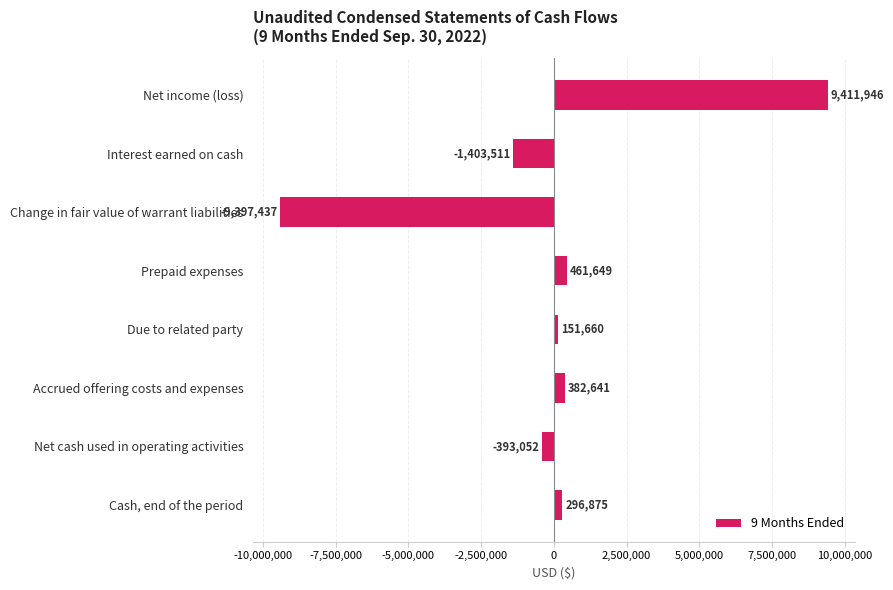

At which label is the value closest to 7254?

Due to related party